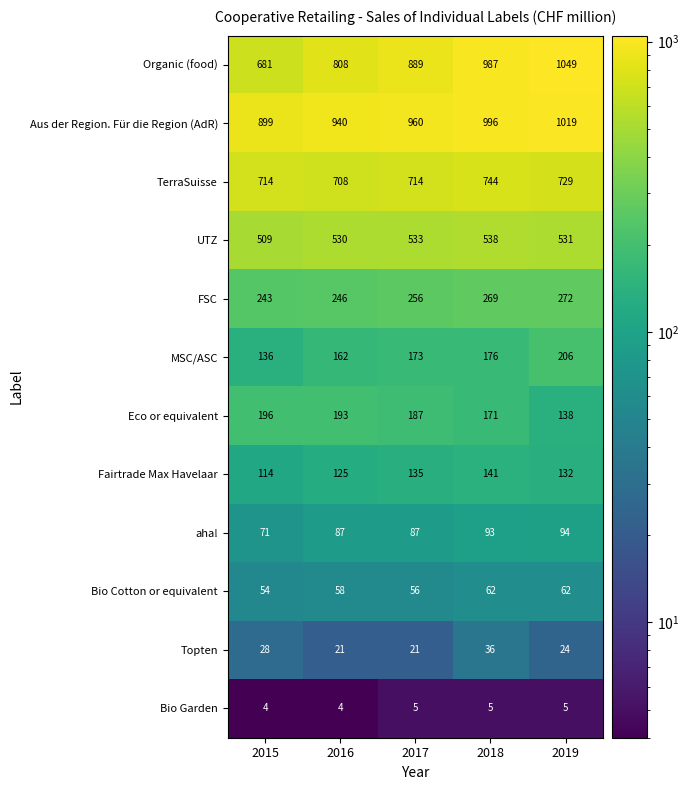

True or false: Fairtrade Max Havelaar has a value of 132 at 2019.

True